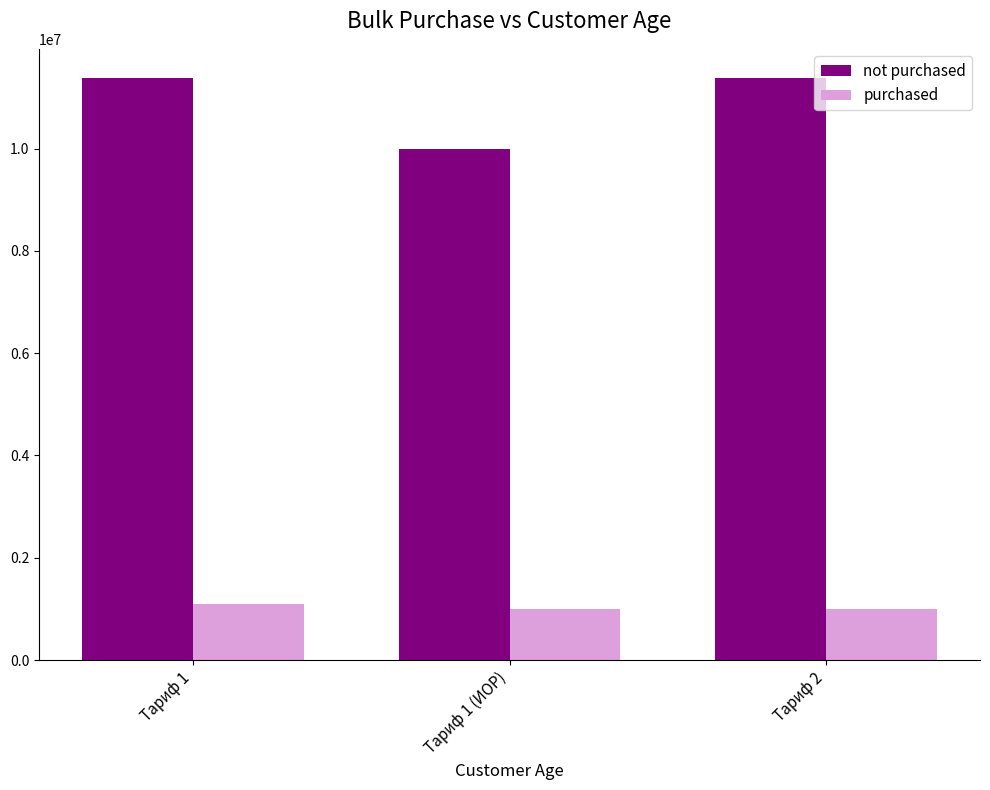

Rank the series by their maximum value, from highest to lowest.

not purchased, purchased